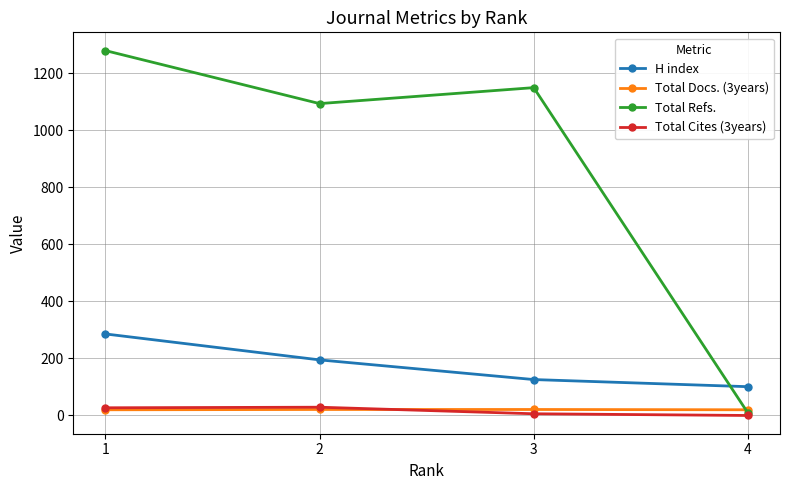

What is the greatest value displayed?

1280